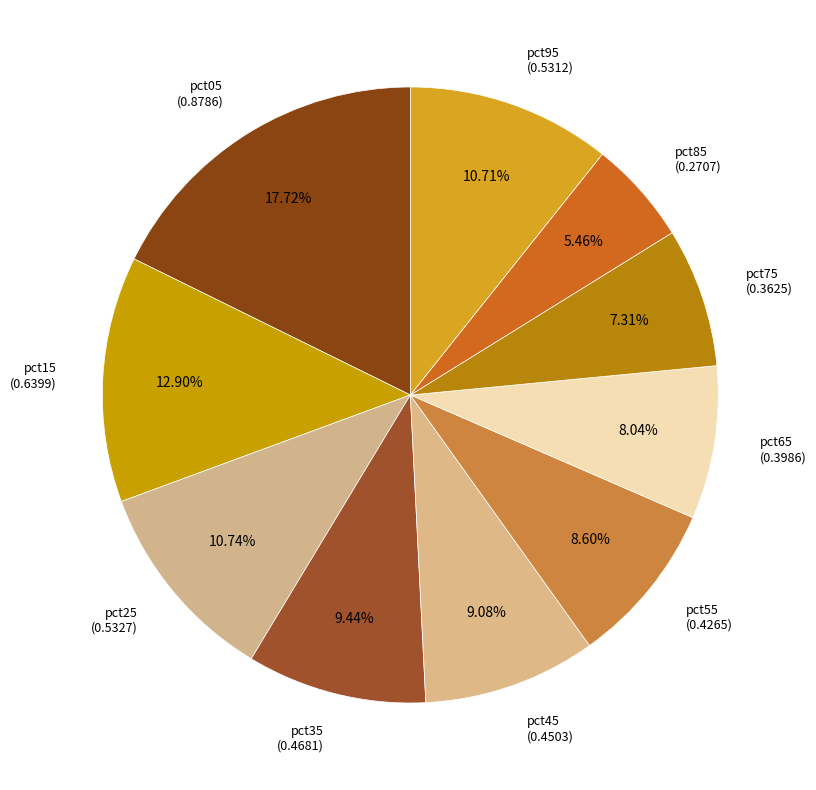

How many segments does this pie chart have?

10